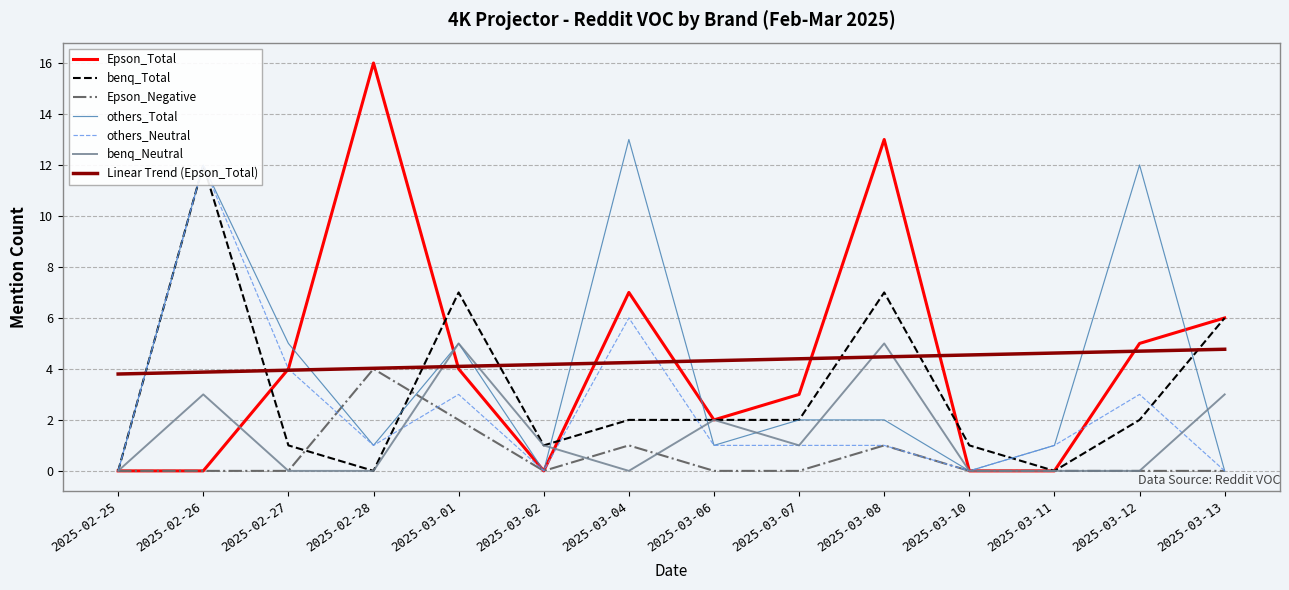

What is the difference between the benq_Total values at 2025-03-10 and 2025-03-11?

1